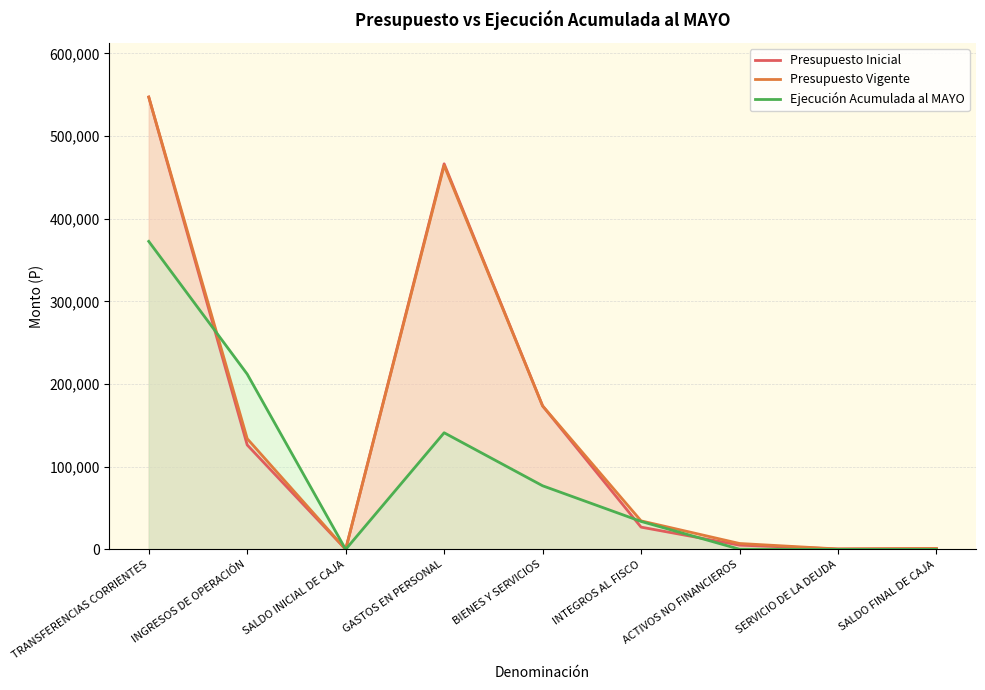

How many intersections are there between Presupuesto Vigente and Ejecución Acumulada al MAYO?

2